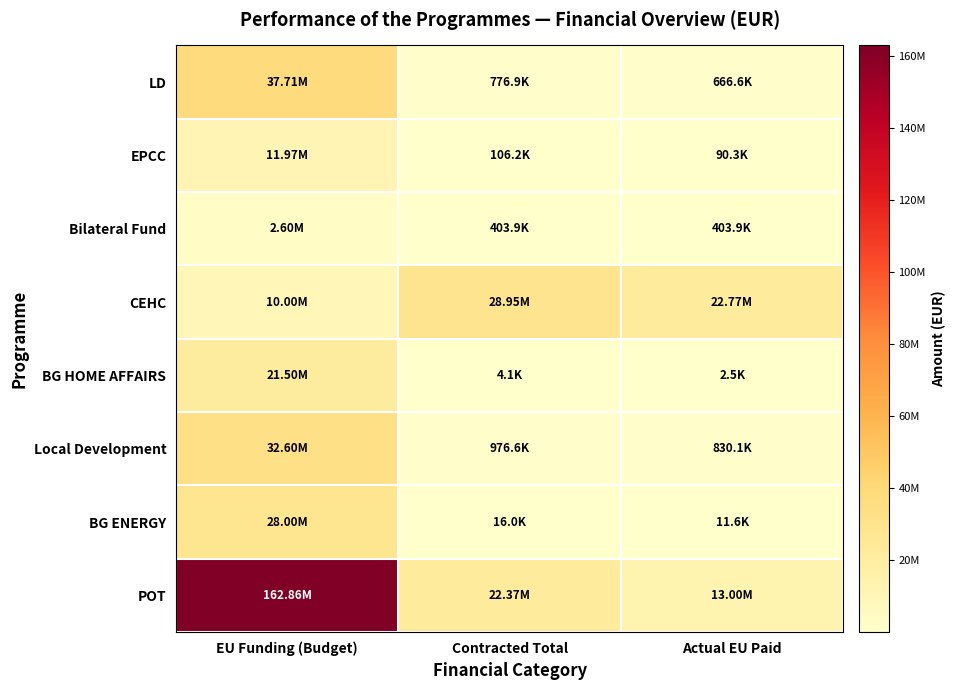

Rank the series at EU Funding (Budget) from lowest to highest value.

Bilateral Fund, CEHC, EPCC, BG HOME AFFAIRS, BG ENERGY, Local Development, LD, POT